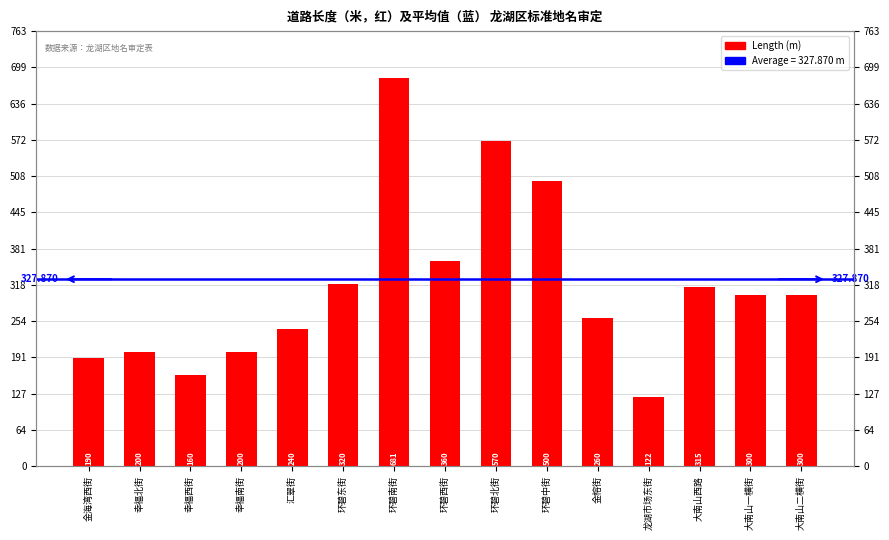

Read the value at 幸福西街, to the nearest 100.

200